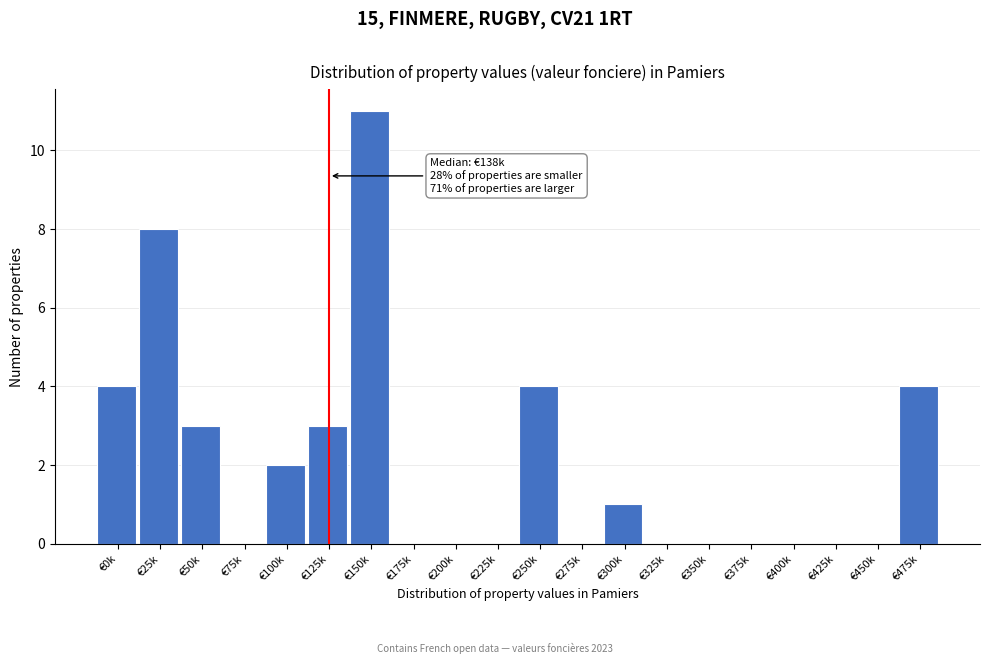

Reading left to right, transcribe all the data shown in this chart.

€0k=4	€25k=8	€50k=3	€75k=0	€100k=2	€125k=3	€150k=11	€175k=0	€200k=0	€225k=0	€250k=4	€275k=0	€300k=1	€325k=0	€350k=0	€375k=0	€400k=0	€425k=0	€450k=0	€475k=4